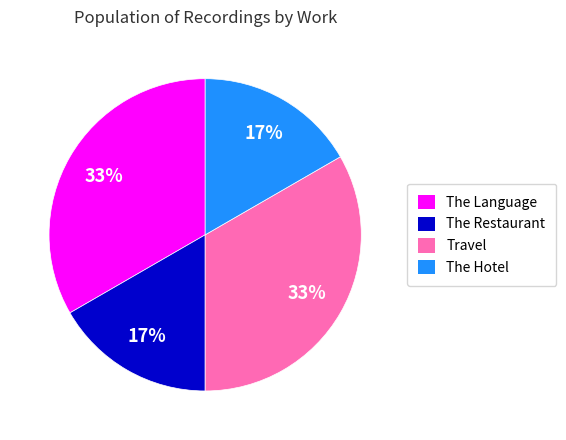

How many slices are in this pie chart?

4